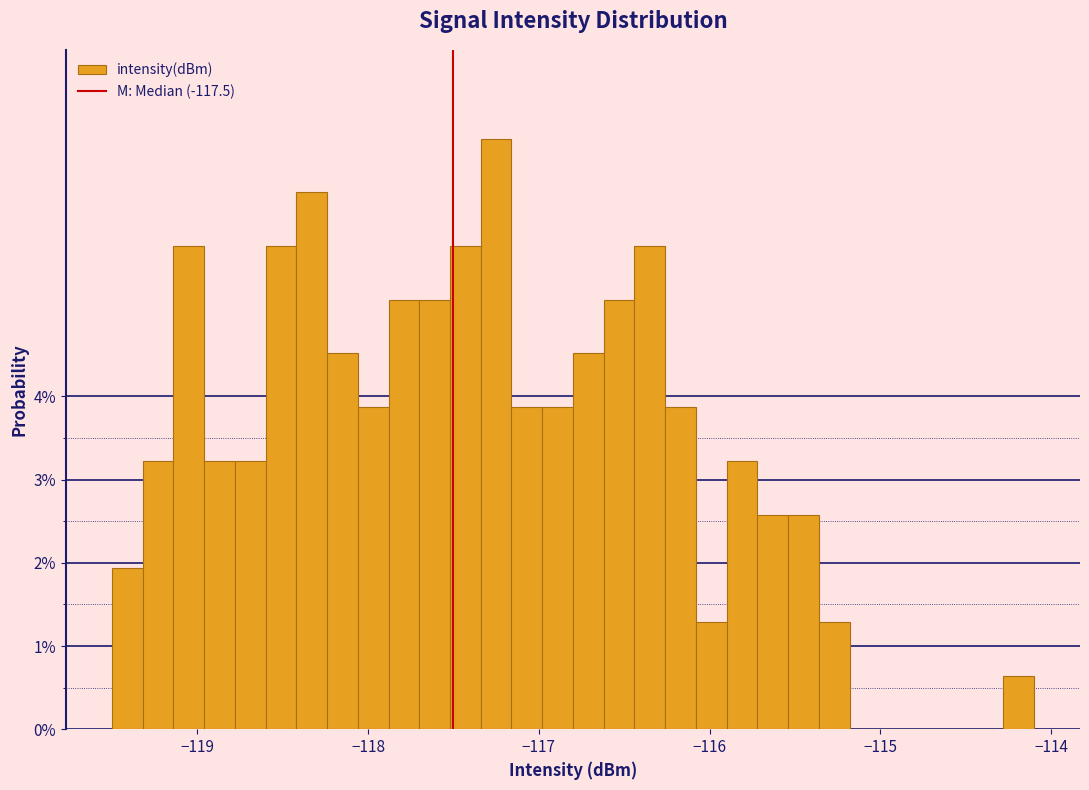

Read against the x-axis, roughly where is the centre of the tallest bar?

-117.3